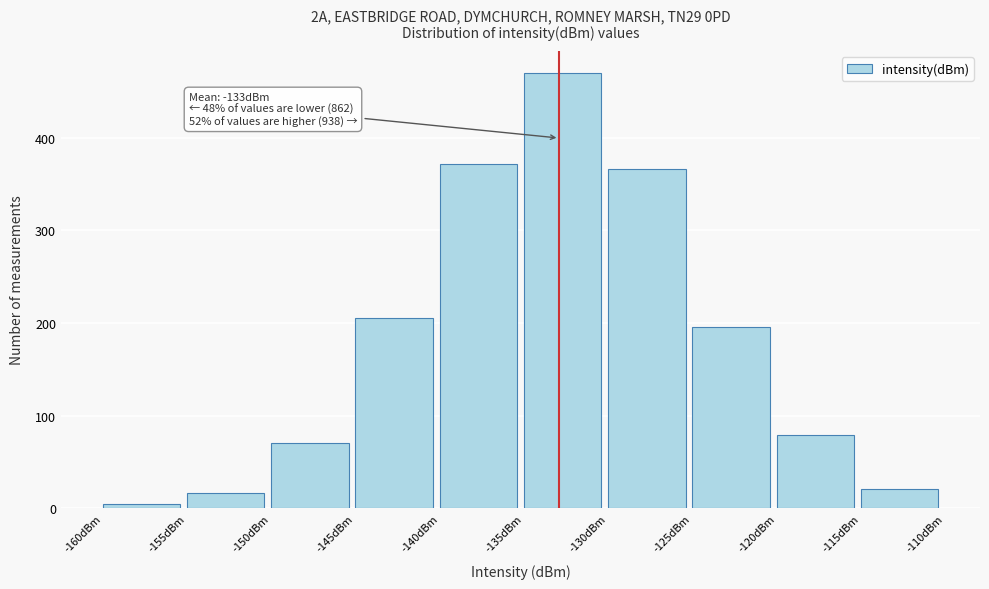

Which range on the x-axis has the tallest bar?

-135 to -130